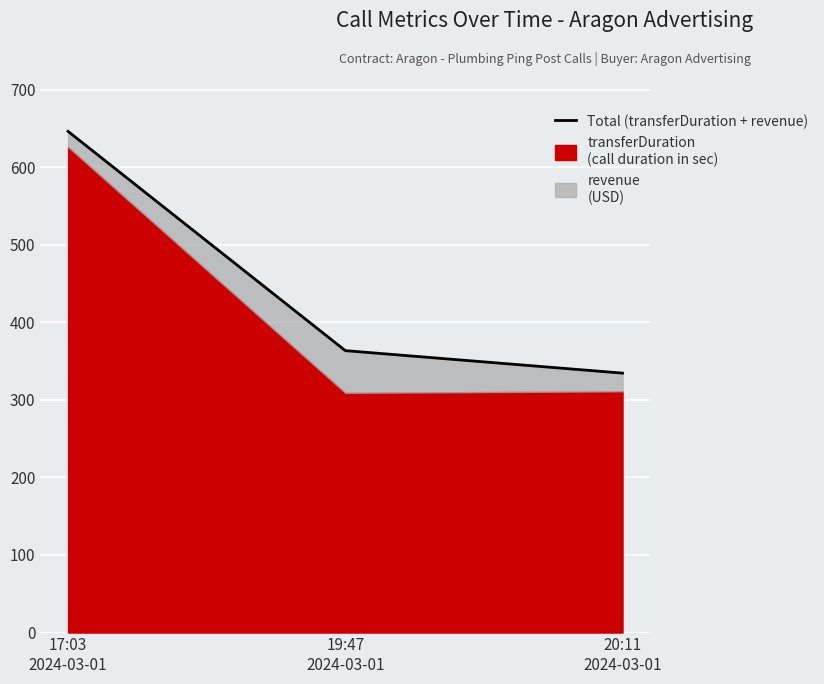

At which category does the chart reach its minimum across all series?

20:11
2024-03-01